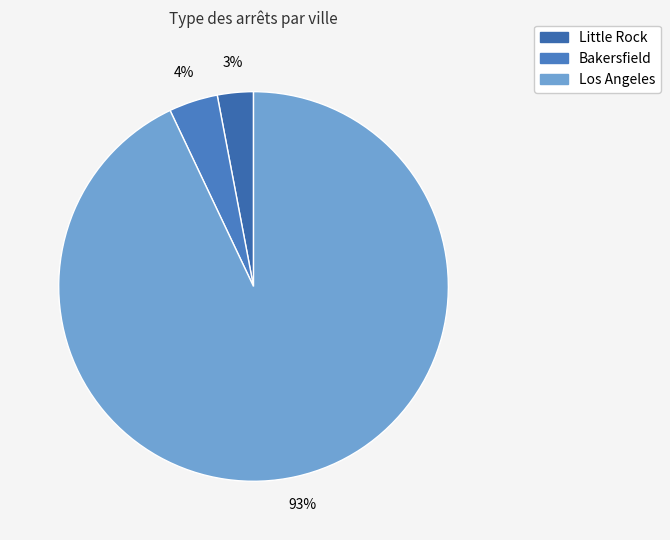

How many slices are in this pie chart?

3